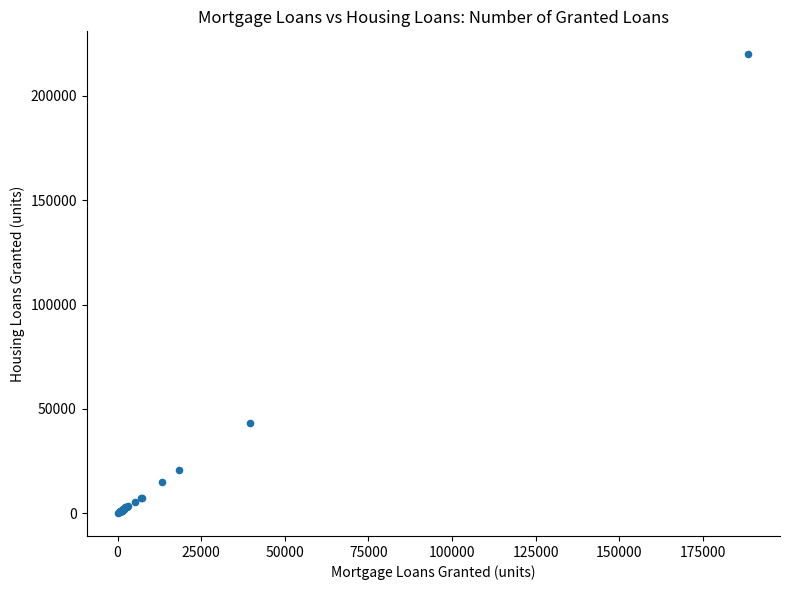

What Y value in the scatter plot is closest to 110057?

43458